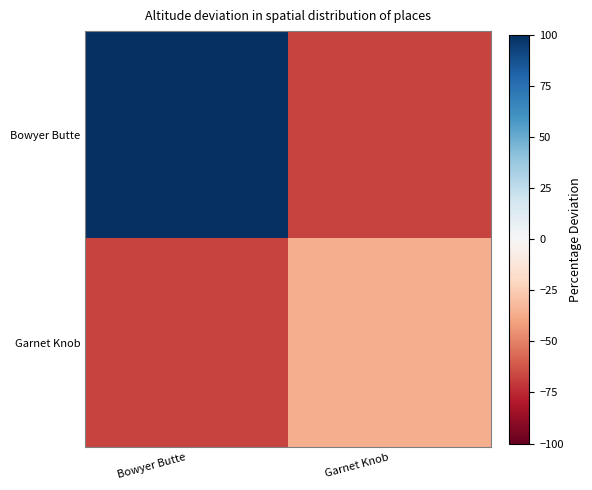

What is the total value across all series at Garnet Knob?

-104.0